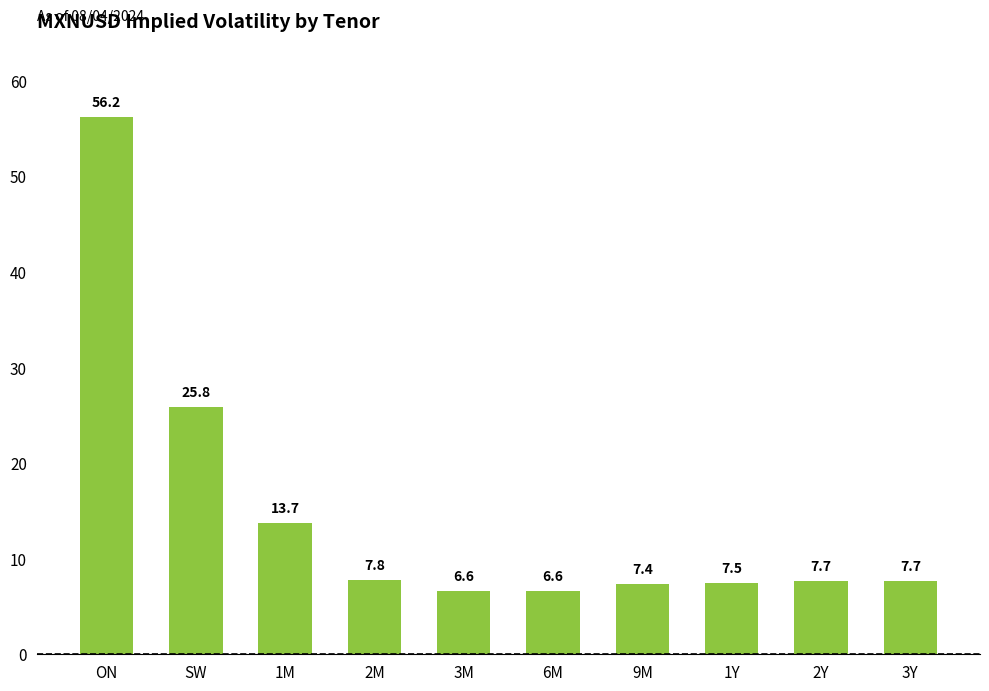

What position from the right is 9M?

4